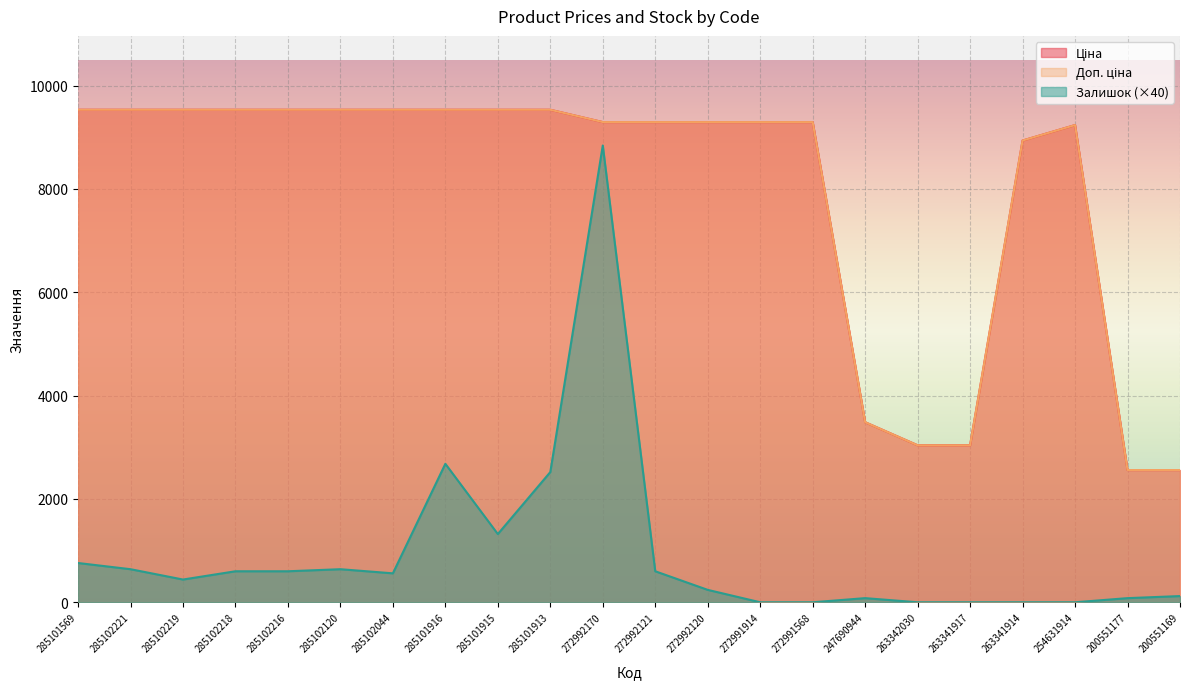

Between 263342030 and 285101916, which is larger?

285101916